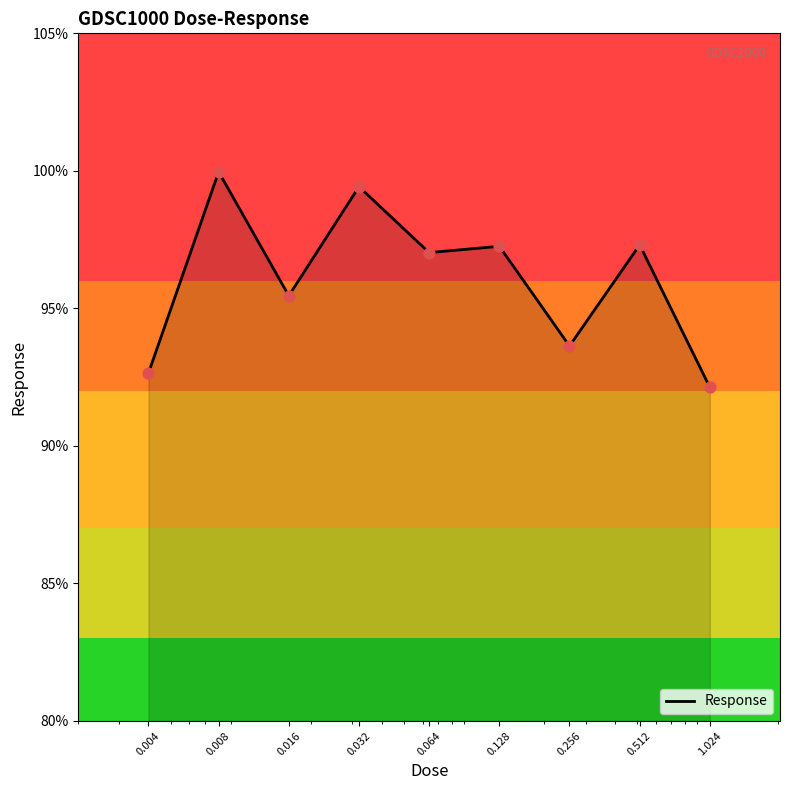

What is the maximum value shown in the chart?

100.0